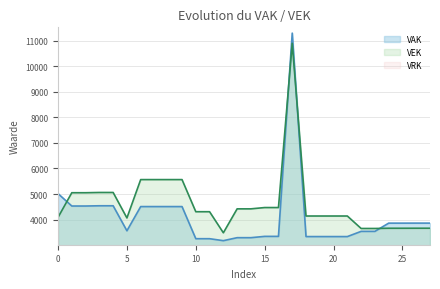

What is the sum of all VAK values?

114842